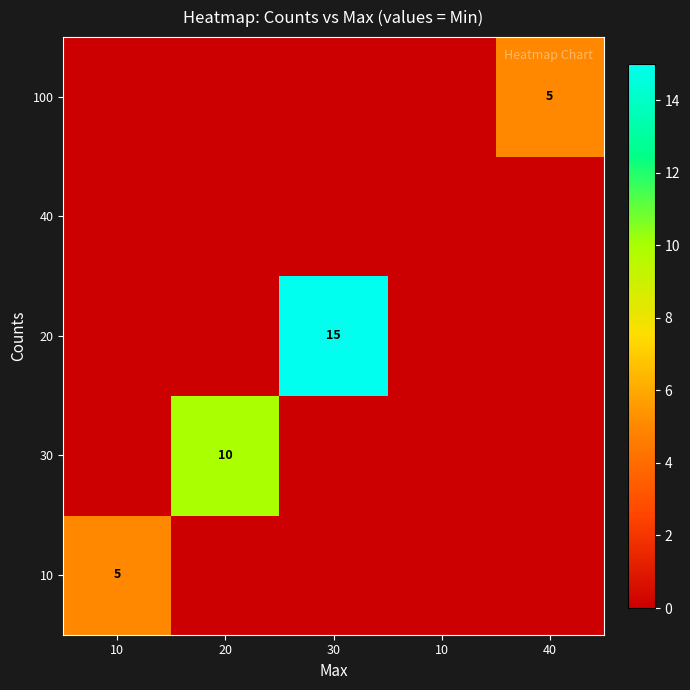

How many data points does each series have?

5